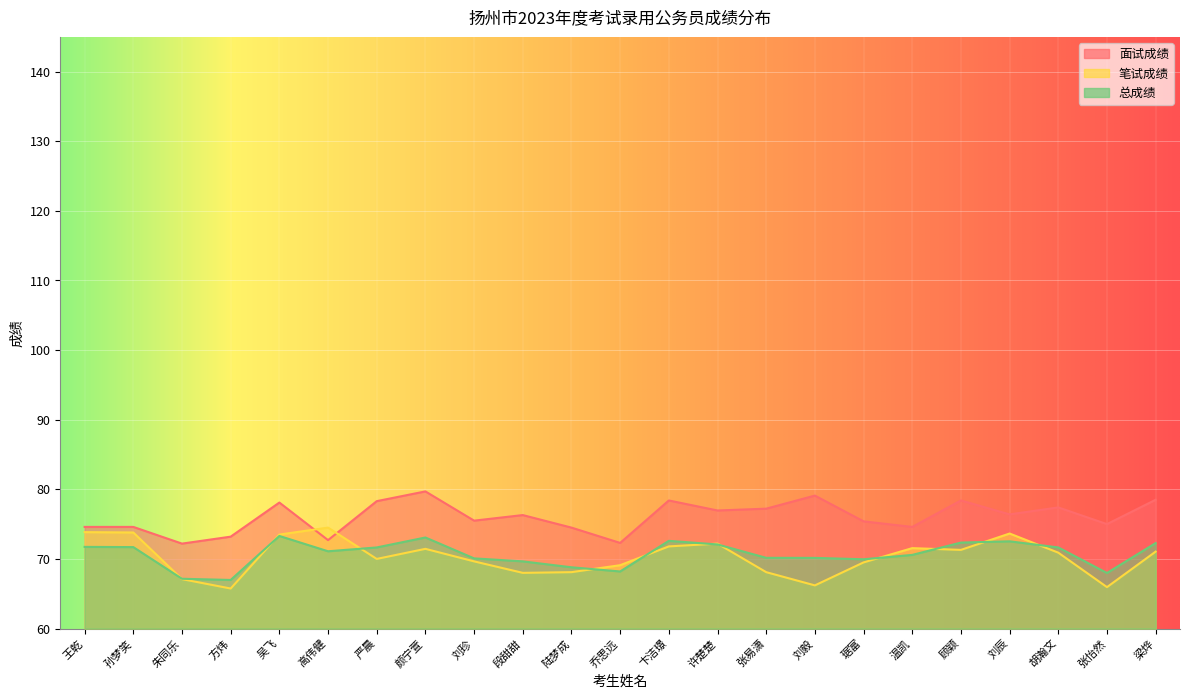

What is the label of the 12th point from the right?

乔思远